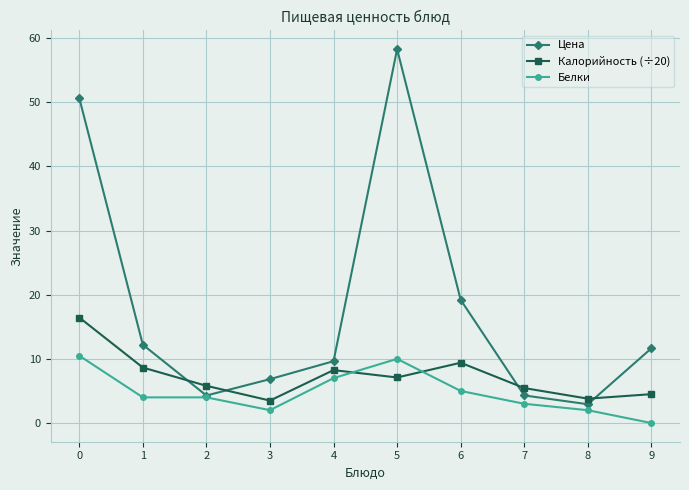

Which category has the lowest value across all series?

9